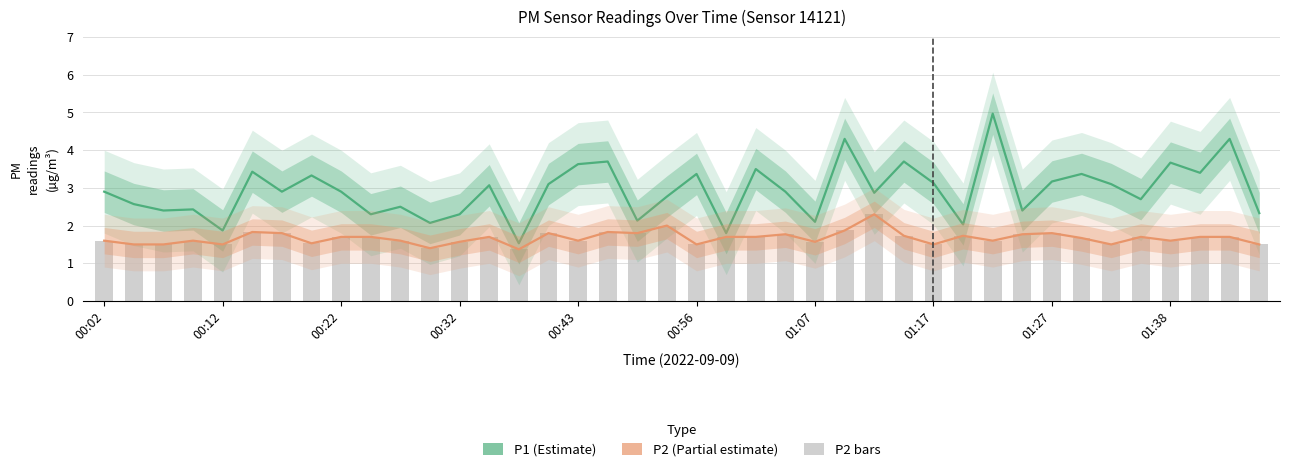

Reading left to right, what are all the values shown in this chart?

P1: 2.9	2.6	2.4	2.4	1.9	3.4	2.9	3.3	2.9	2.3	2.5	2.1	2.3	3.1	1.5	3.1	3.6	3.7	2.1	2.8	3.4	1.8	3.5	2.9	2.1	4.3	2.9	3.7	3.1	2.0	5.0	2.4	3.2	3.4	3.1	2.7	3.7	3.4	4.3	2.3
P2: 1.6	1.5	1.5	1.6	1.5	1.8	1.8	1.5	1.7	1.7	1.6	1.4	1.6	1.7	1.4	1.8	1.6	1.8	1.8	2.0	1.5	1.7	1.7	1.8	1.6	1.9	2.3	1.7	1.5	1.7	1.6	1.8	1.8	1.7	1.5	1.7	1.6	1.7	1.7	1.5